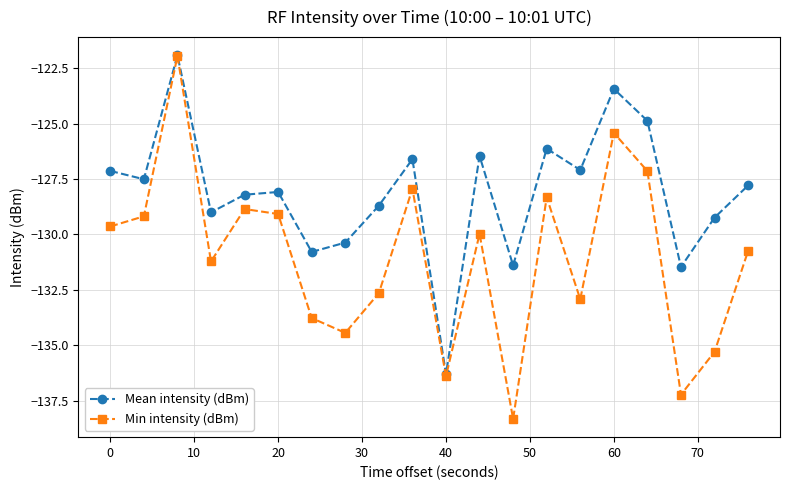

How many interior local valleys does the Mean intensity (dBm) series have?

7